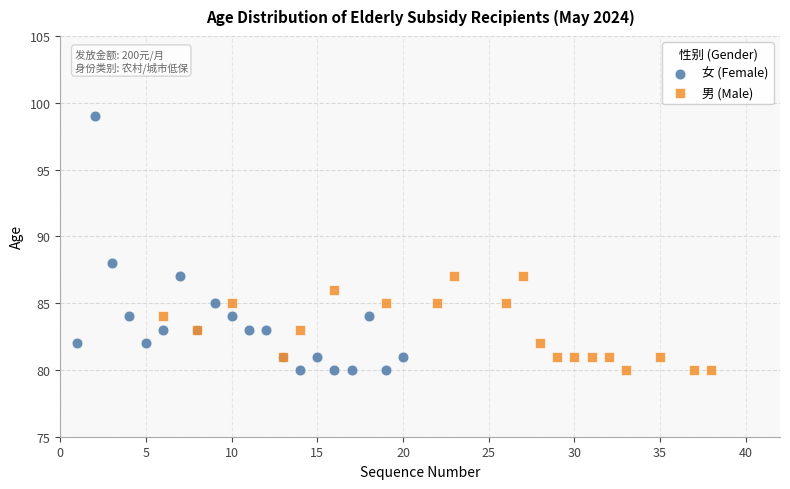

Which series contains the highest Y value?

女 (Female)